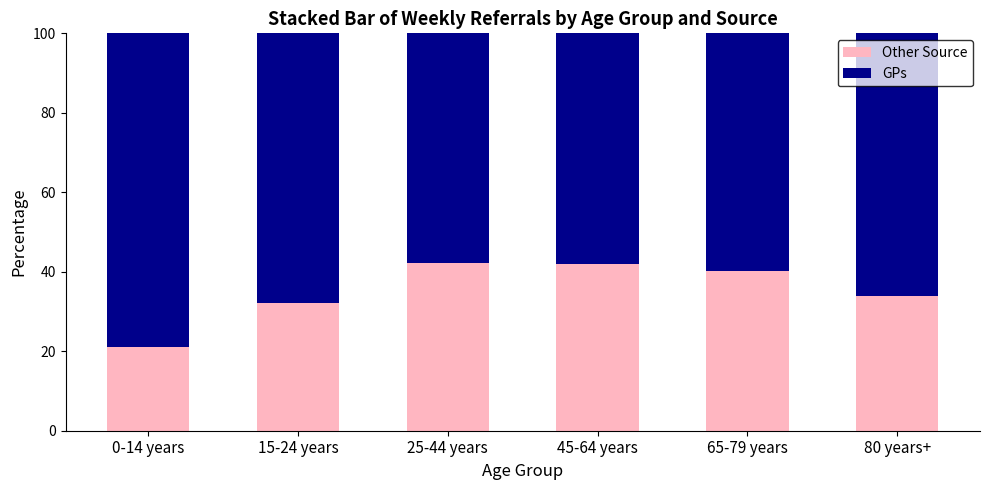

Is it true that Other Source equals 7.7 at 80 years+?

False